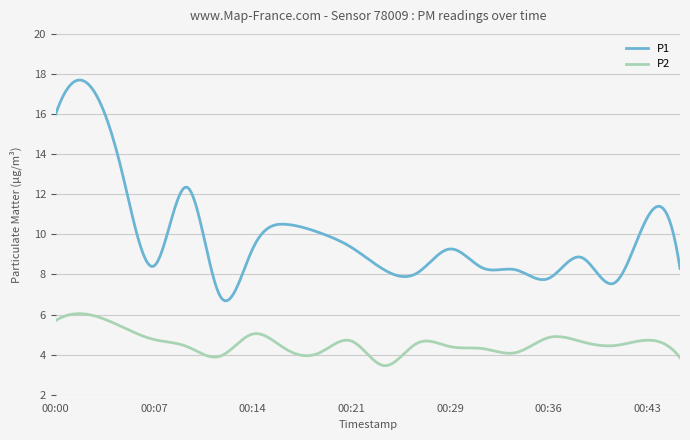

Rank the series by their maximum value, from highest to lowest.

P1, P2